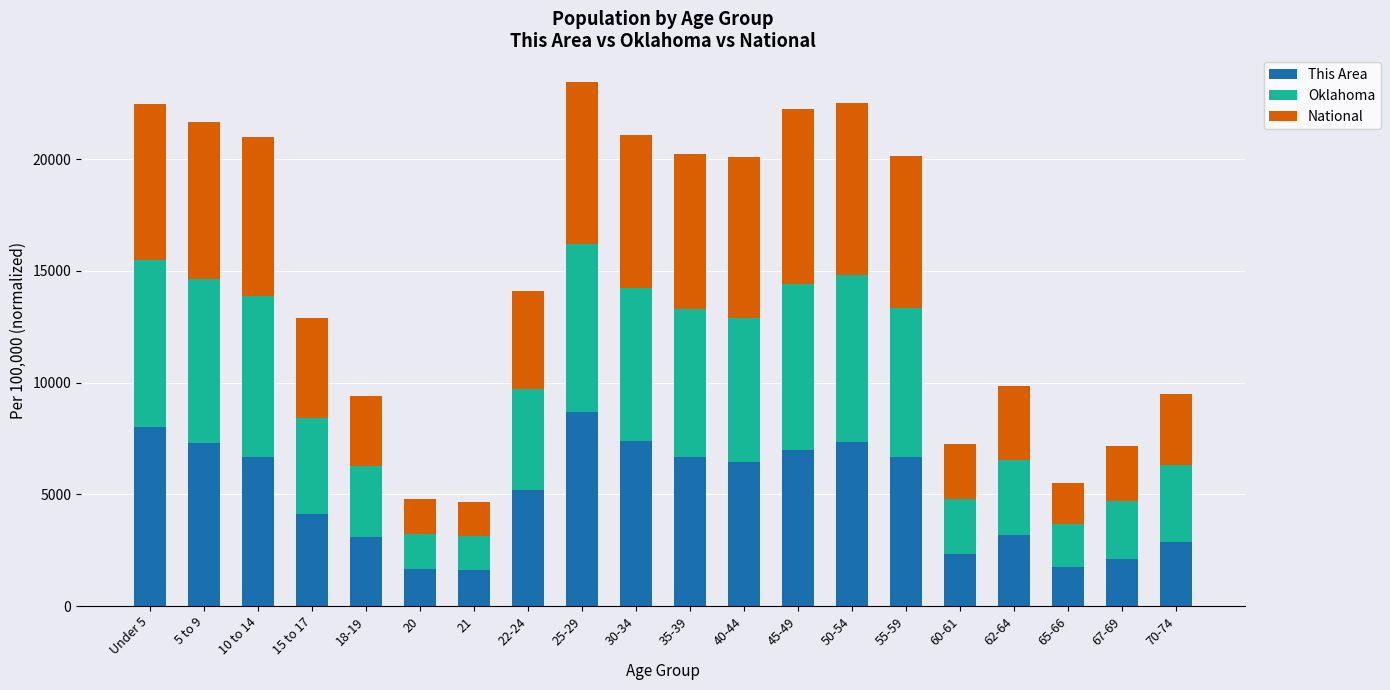

What is the sum of all This Area values?

100000.0